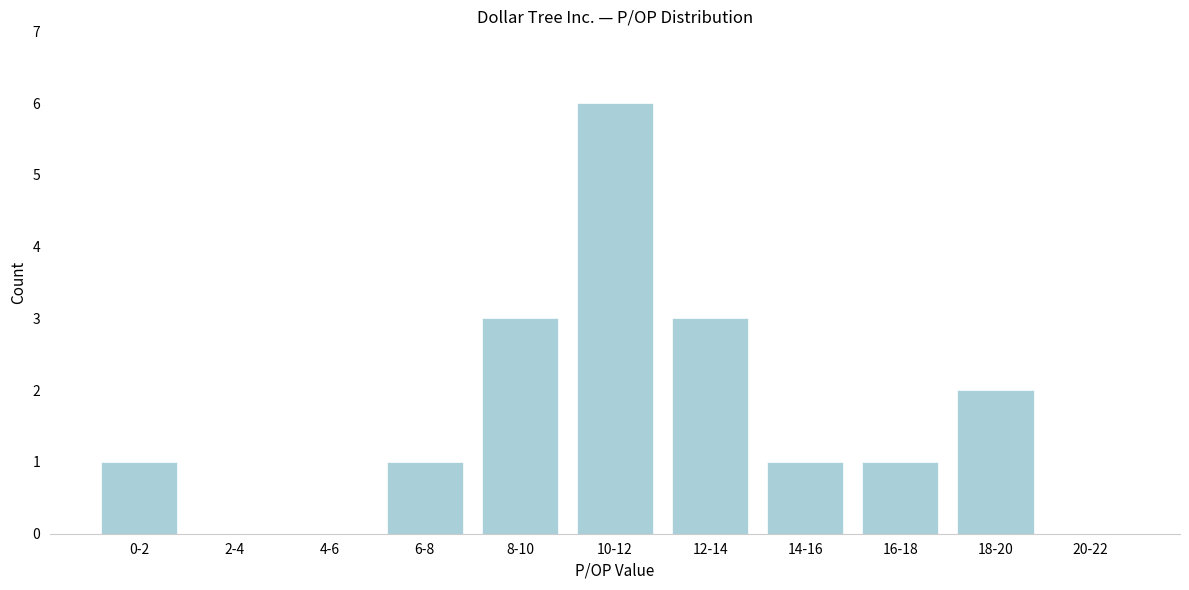

Reading left to right, extract all data points from this chart.

0-2=1	2-4=0	4-6=0	6-8=1	8-10=3	10-12=6	12-14=3	14-16=1	16-18=1	18-20=2	20-22=0